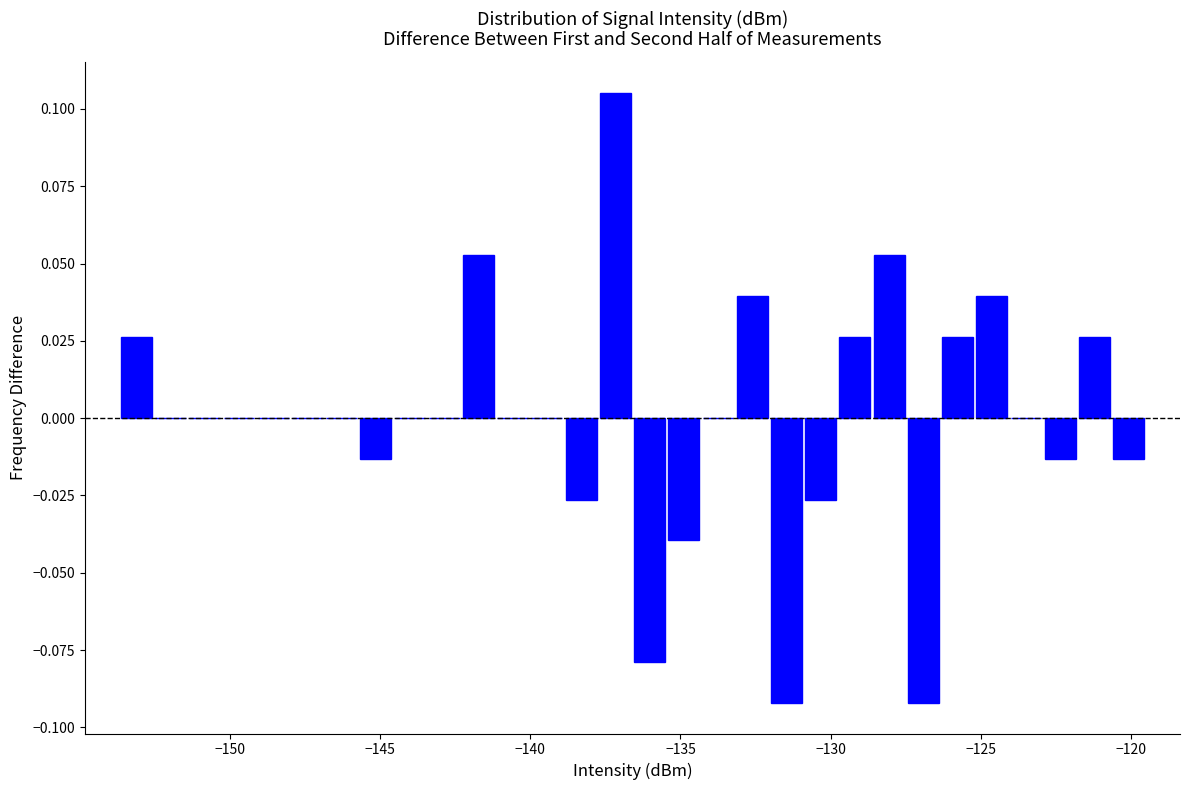

Read against the x-axis, roughly where is the centre of the tallest bar?

-137.0